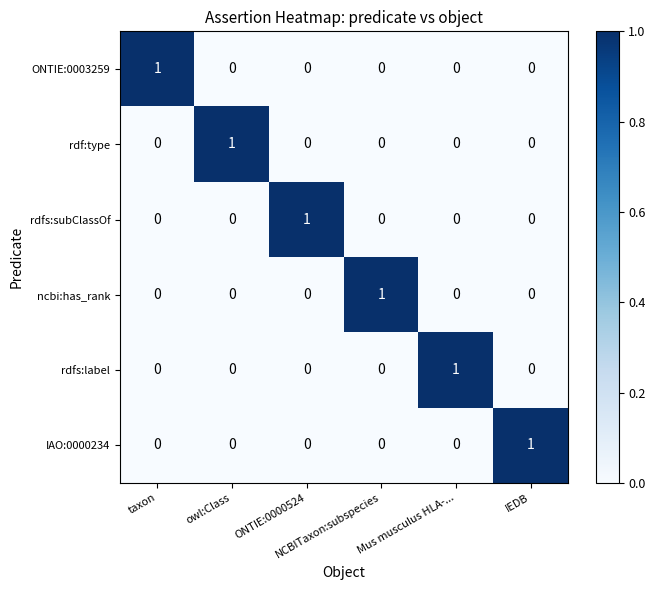

At how many categories does at least one series exceed 0?

6